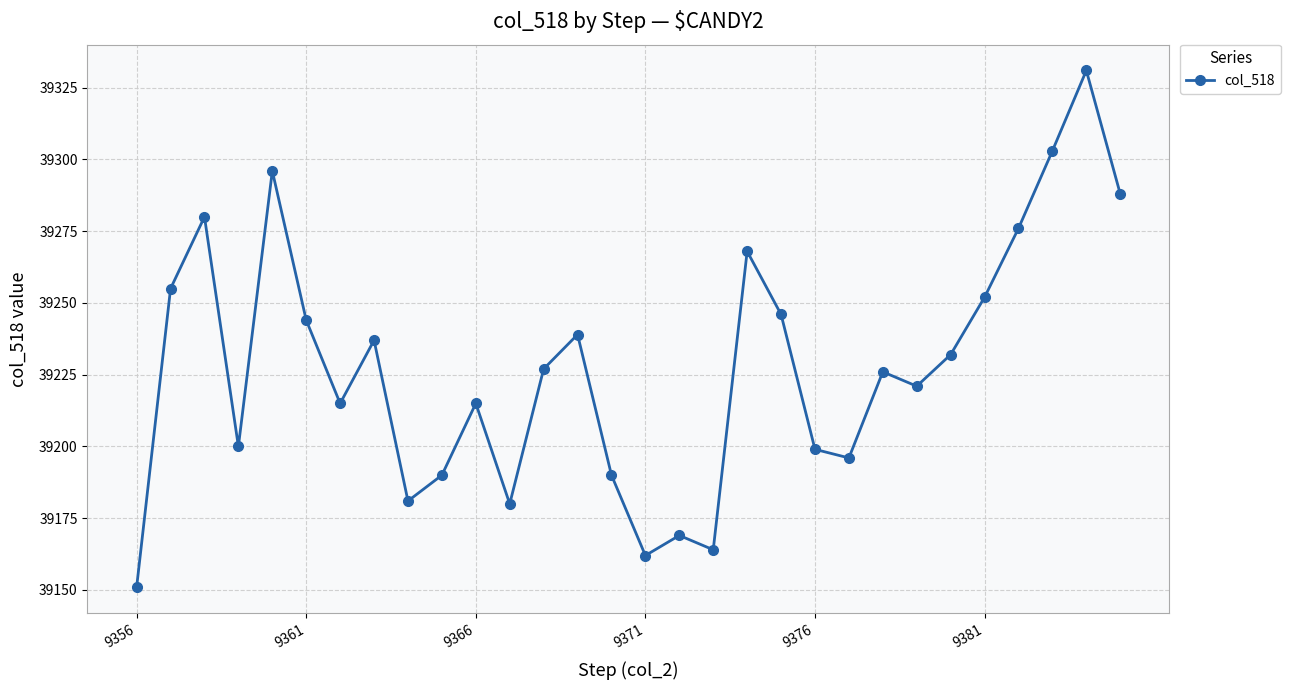

What is the minimum value shown in the chart?

39151